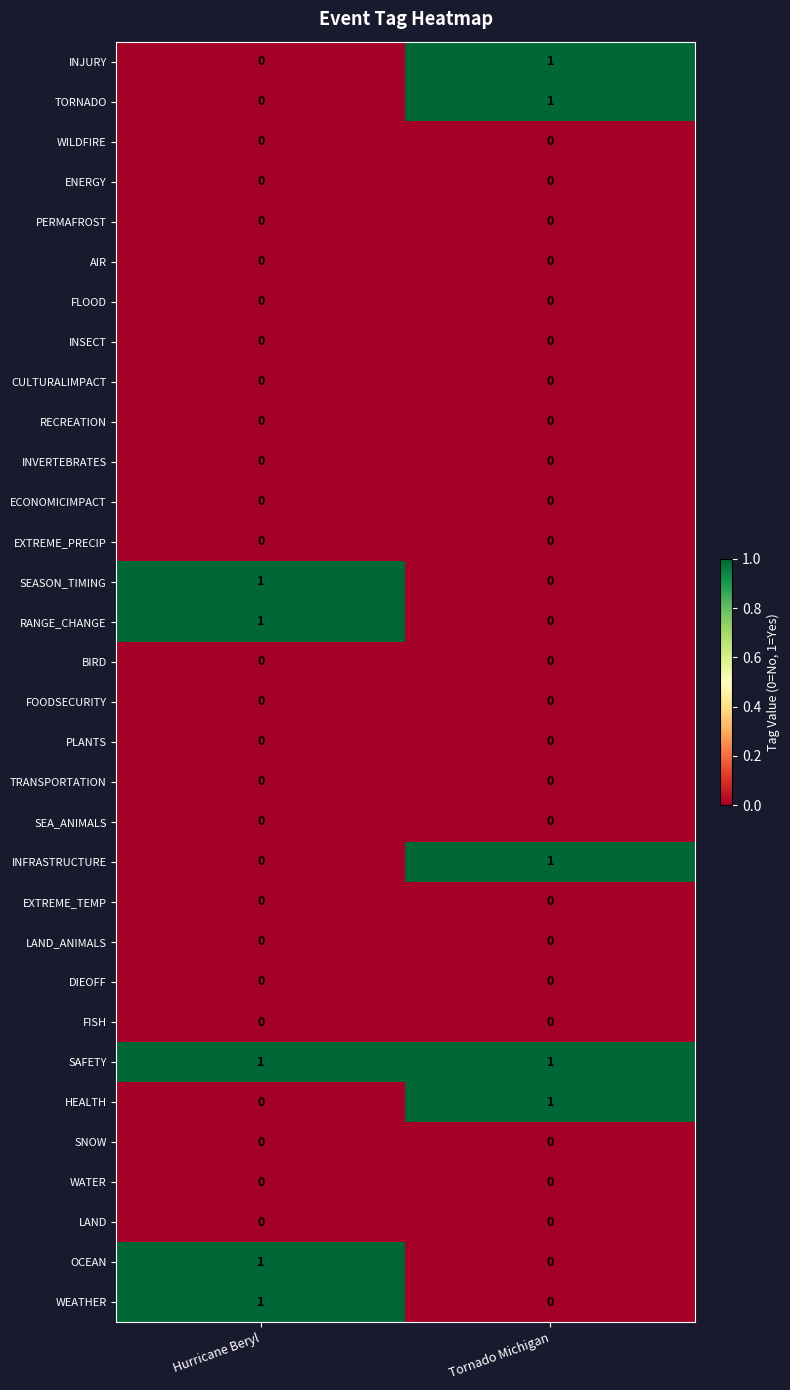

What is the total value across all series at Hurricane Beryl?

5